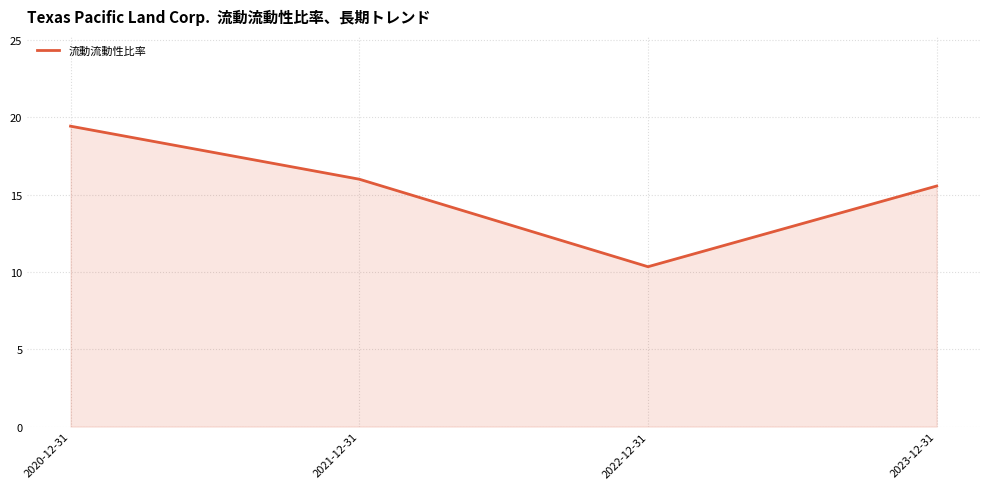

The value at 2022-12-31 is 5.6. True or false?

False